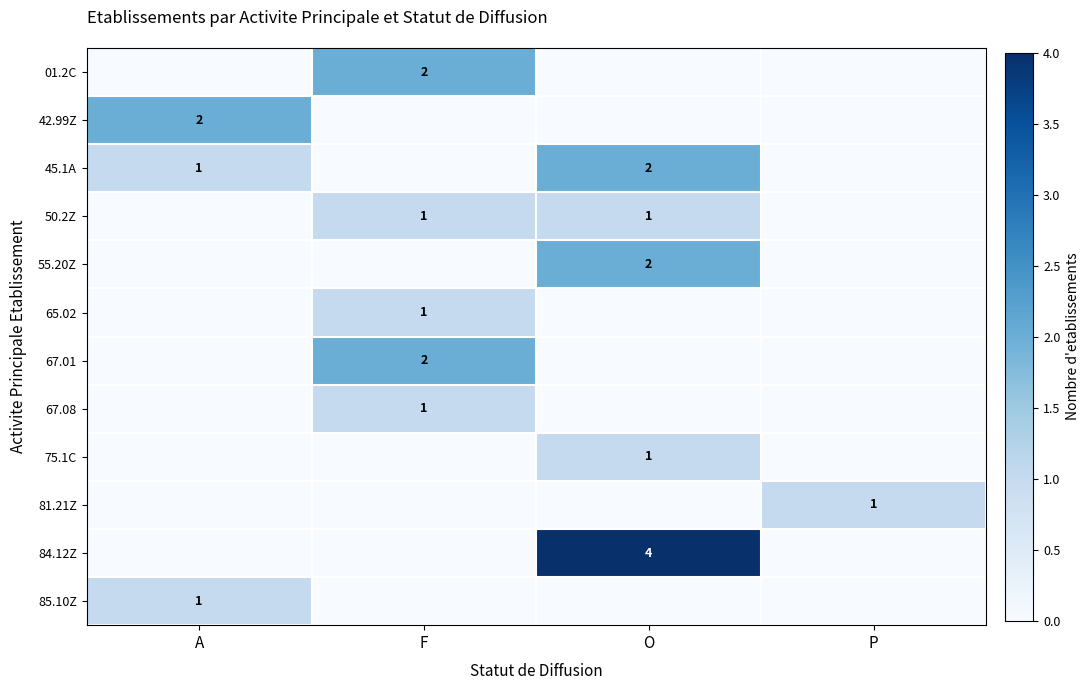

The 50.2Z series shows 1 at F. True or false?

True